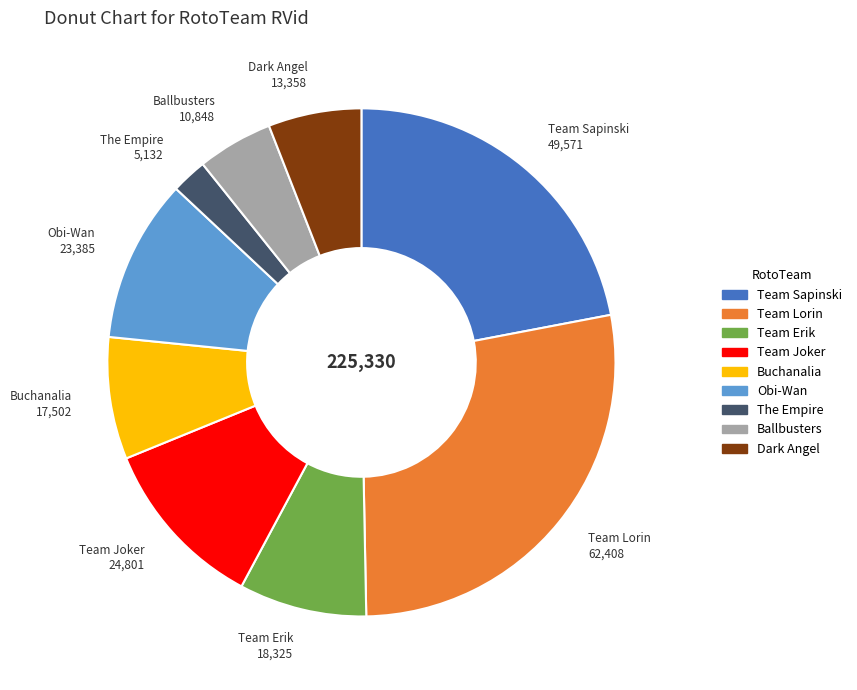

Is there a majority slice in this chart?

No